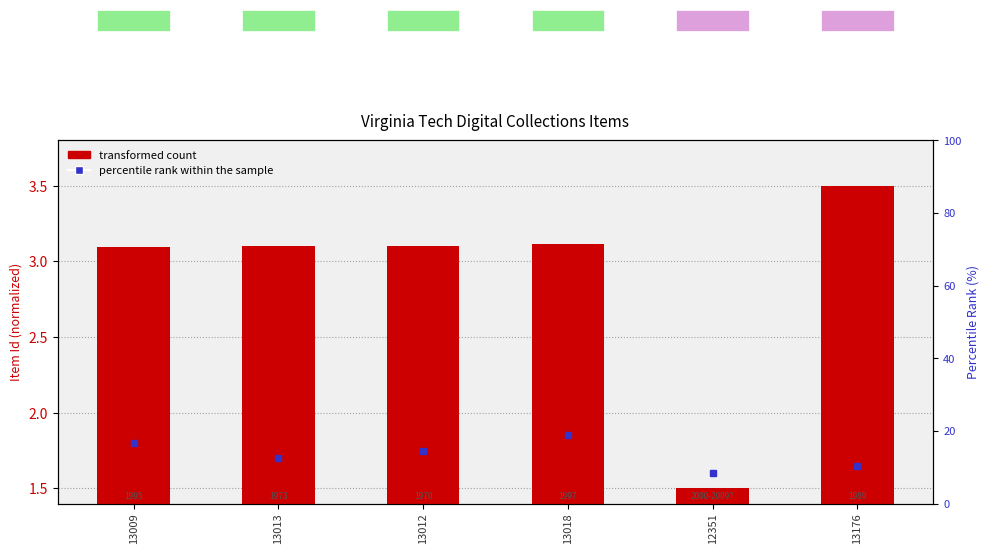

Rank the categories by value from highest to lowest.

13176, 13018, 13013, 13012, 13009, 12351